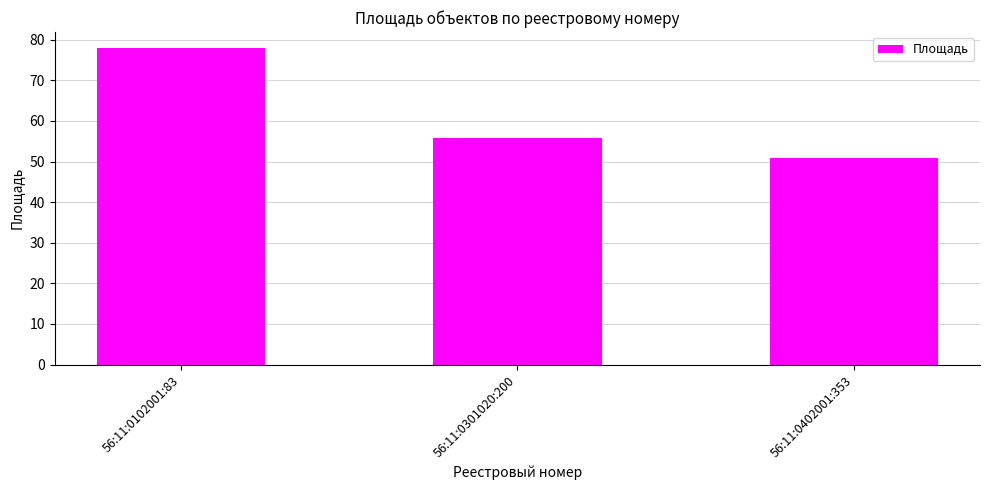

What is the value of the 1st bar from the left?

78.0